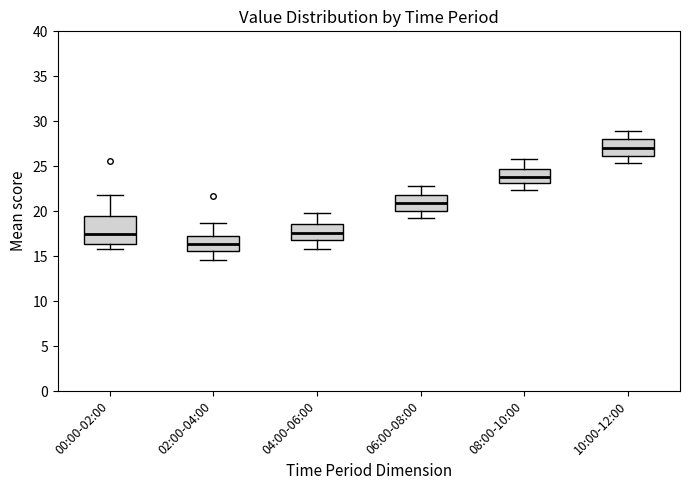

Which box's median line is the highest?

10:00-12:00